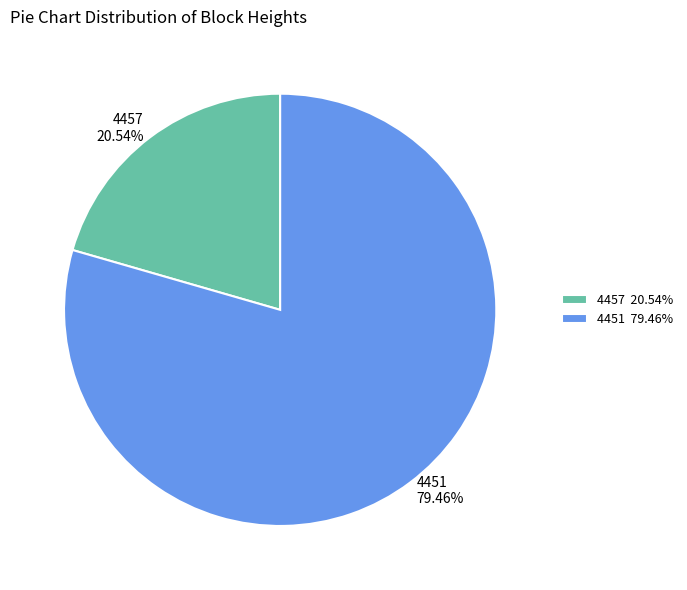

The 4457 slice represents 34% of the pie. True or false?

False